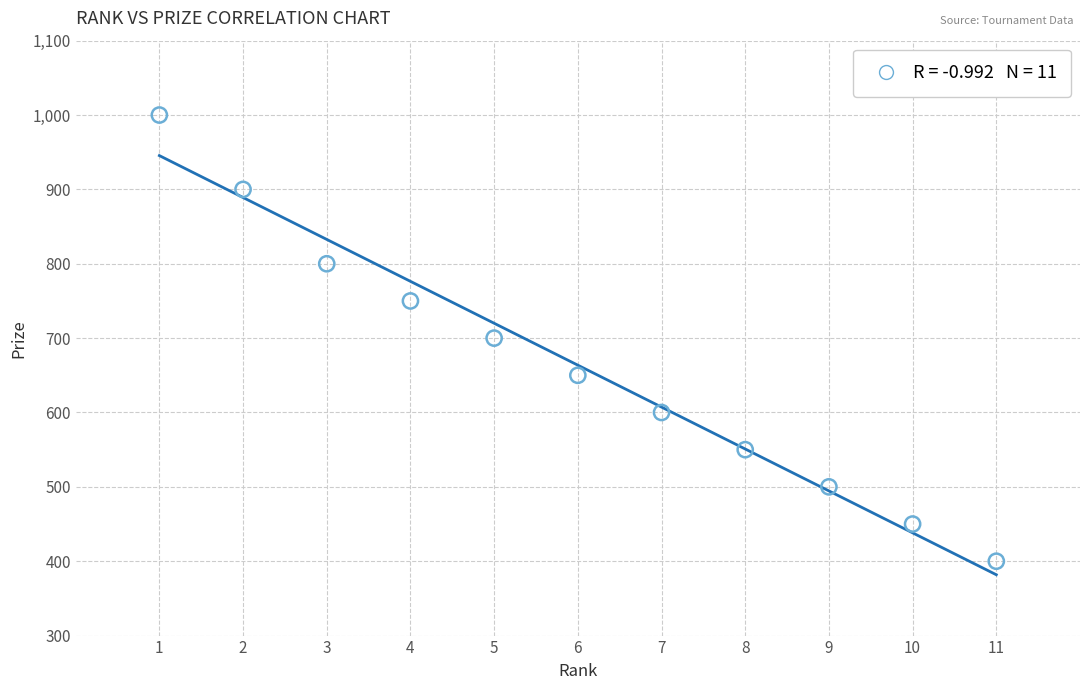

What is the range of Y values (max minus min)?

600